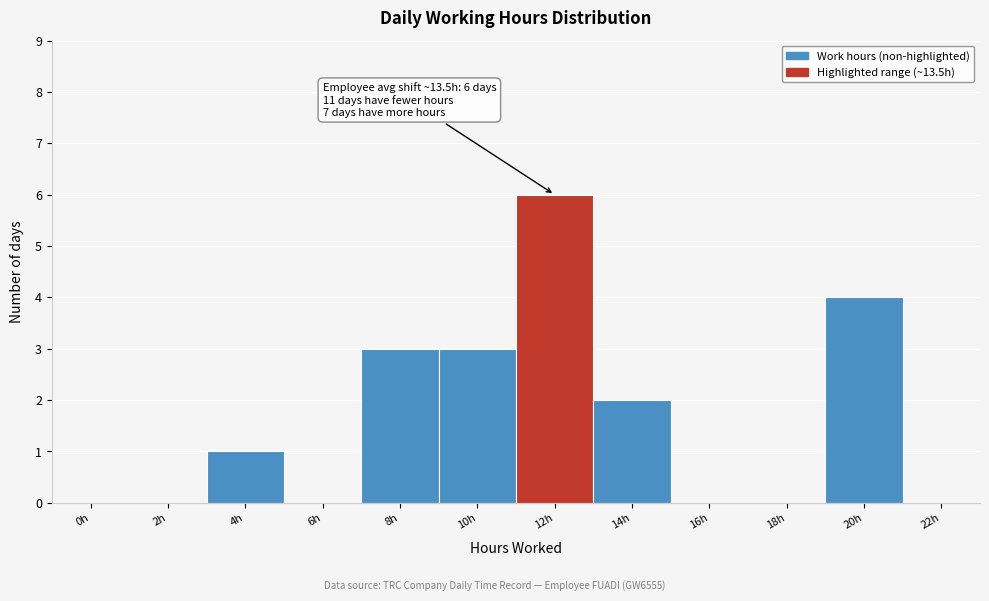

Reading left to right, transcribe all the data shown in this chart.

0h=0	2h=0	4h=1	6h=0	8h=3	10h=3	12h=6	14h=2	16h=0	18h=0	20h=4	22h=0